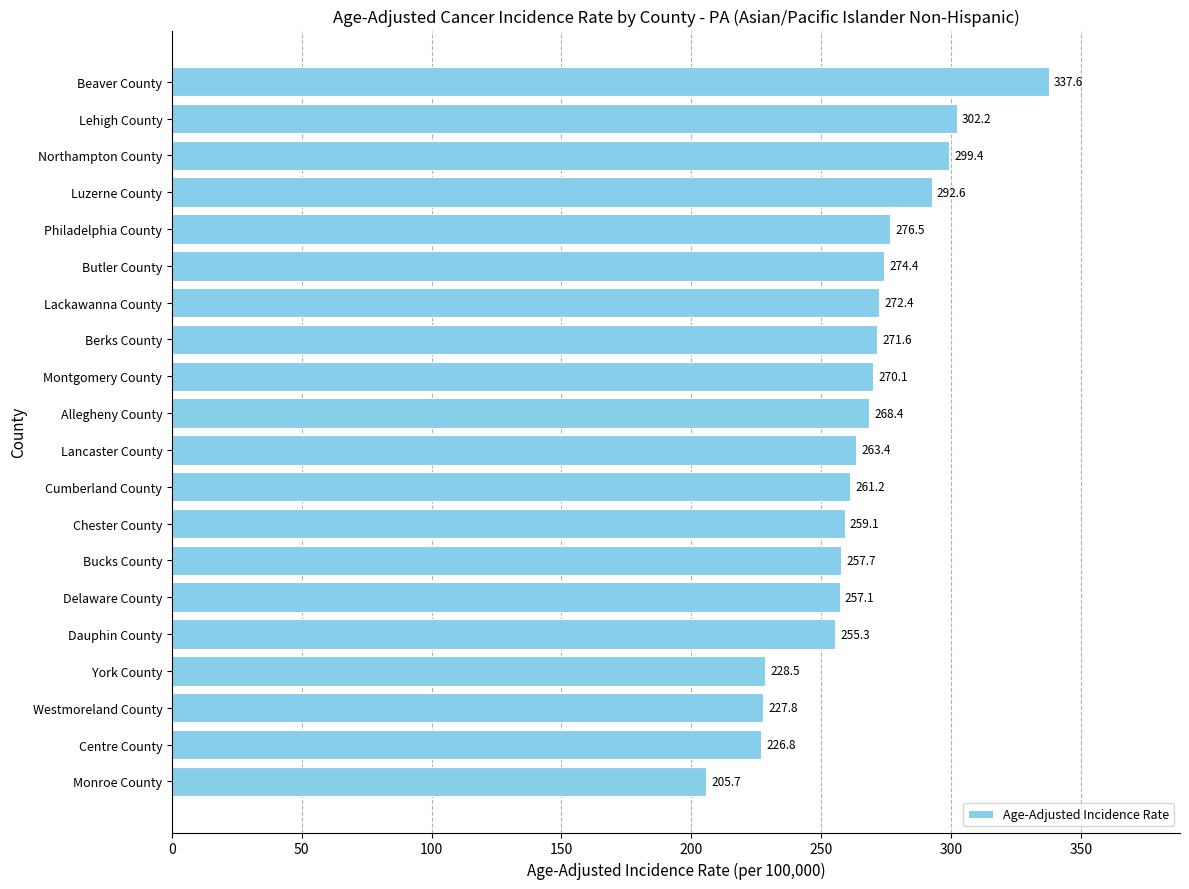

The value at Butler County is 274.4. True or false?

True